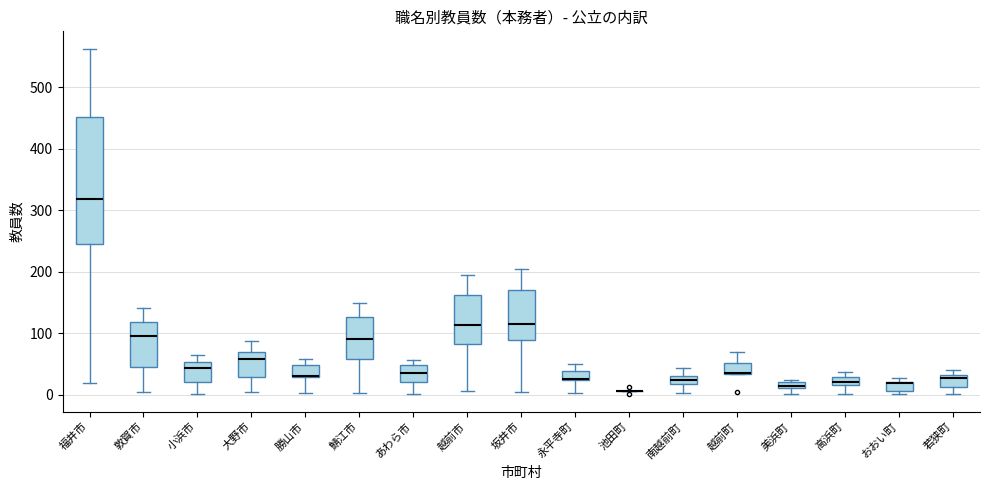

Comparing the boxes themselves (not the whiskers), which one is the tallest?

福井市